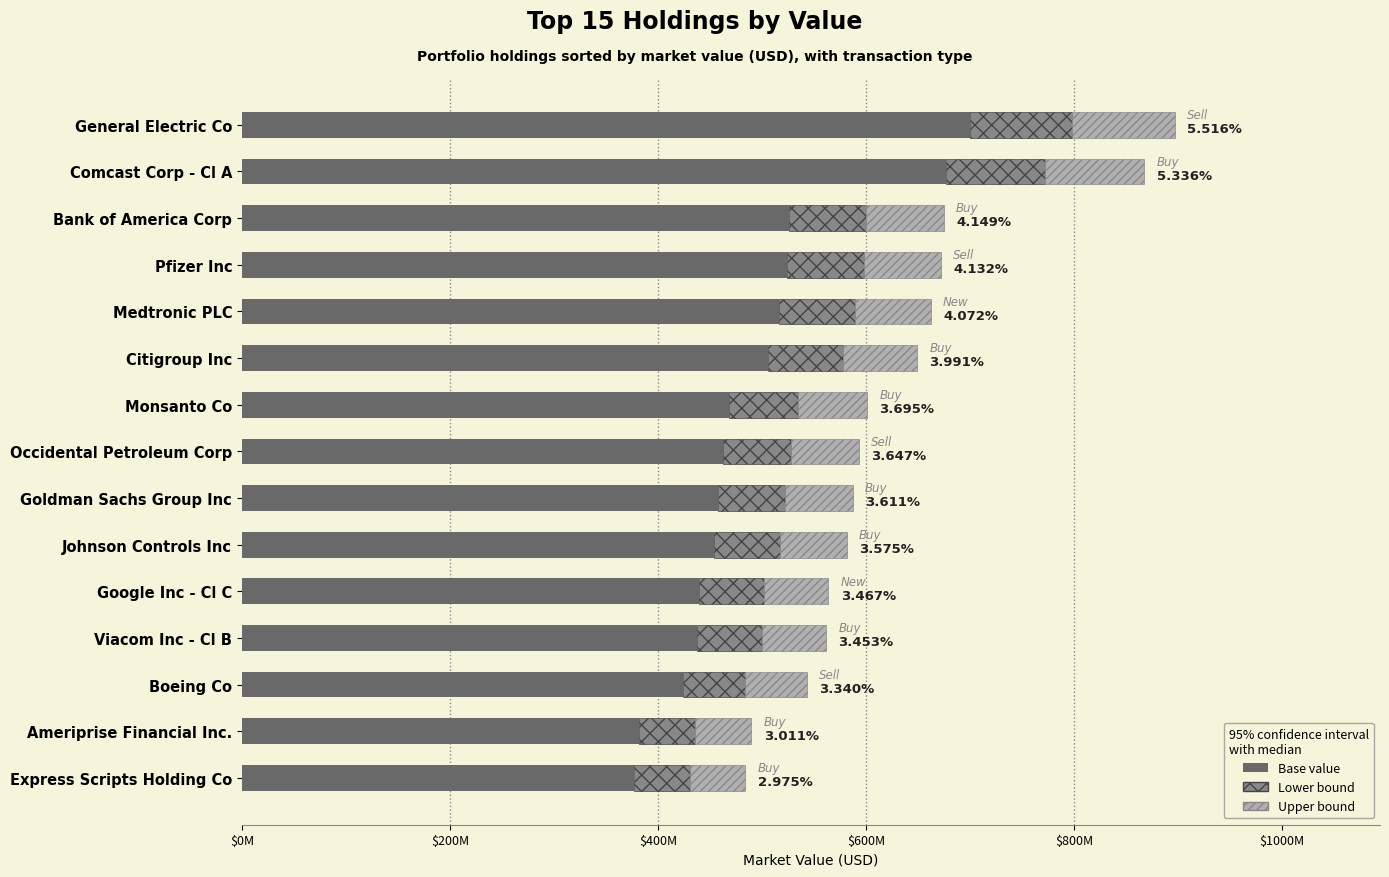

Reading right to left, extract all data points from this chart.

Base value: 377258700	381868500	423546240	437939580	439716420	453365640	457912260	462532200	468586560	506101440	516384180	524040660	526162260	676728000	699503220
Lower bound: 53203150	53853250	59730880	61760710	62011290	63936180	64577370	65228900	66082720	71373280	72823410	73903170	74202370	95436000	98647890
Upper bound: 53203150	53853250	59730880	61760710	62011290	63936180	64577370	65228900	66082720	71373280	72823410	73903170	74202370	95436000	98647890